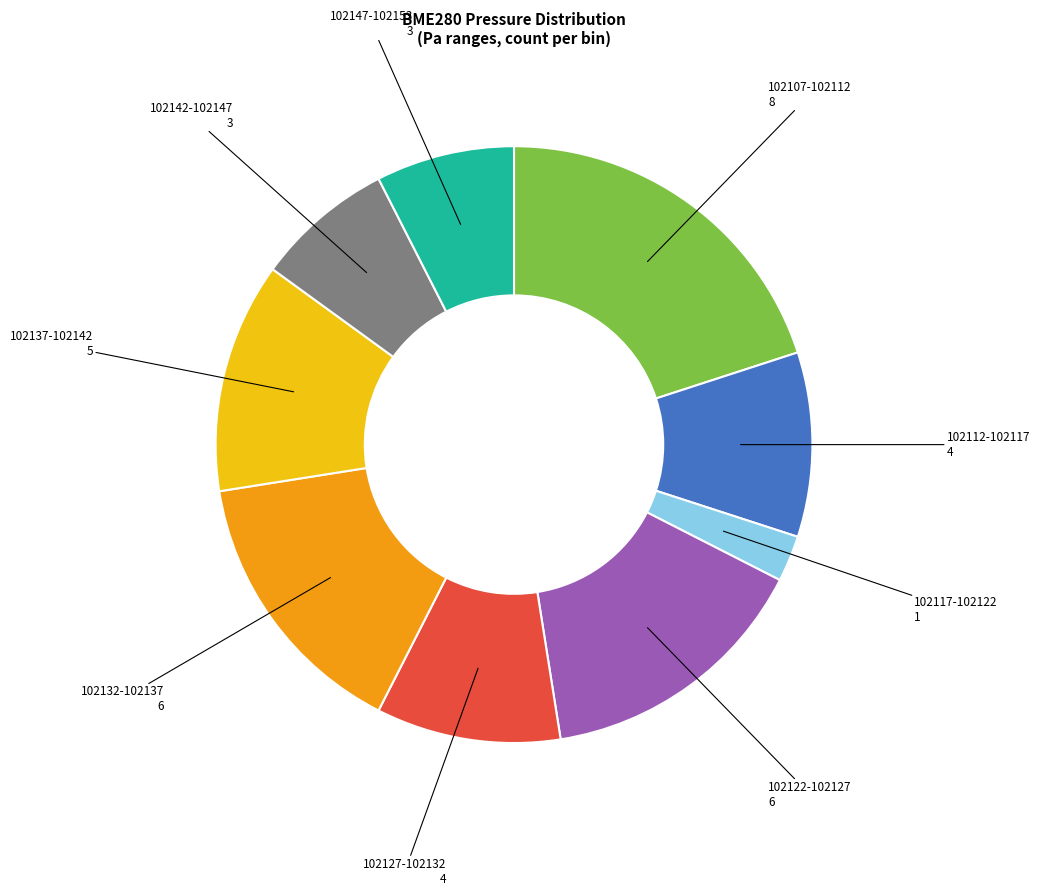

Does any single category account for the majority?

No